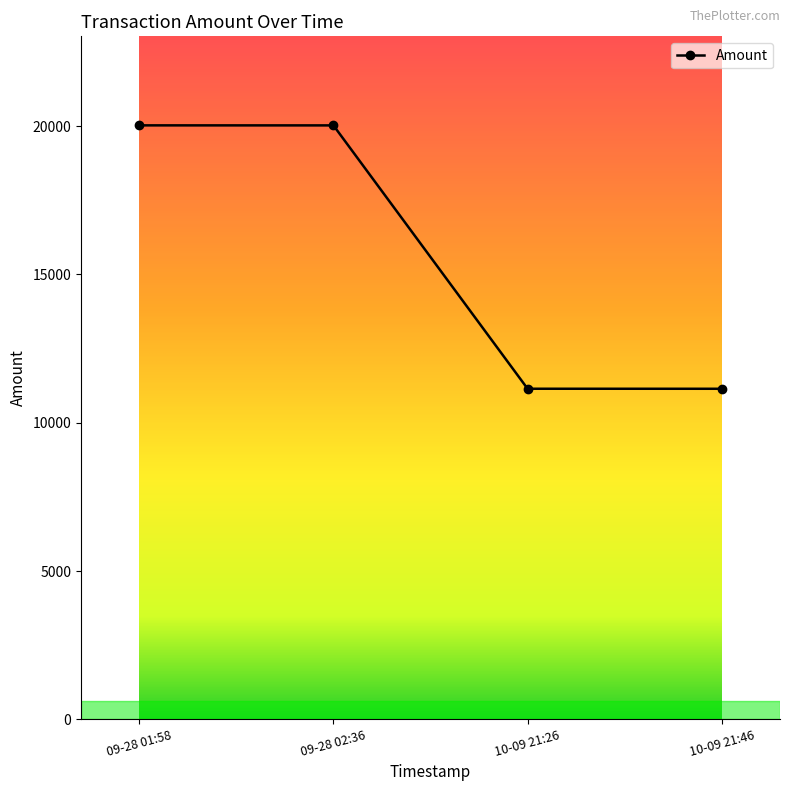

What is the label of the 3rd point from the left?

10-09 21:26